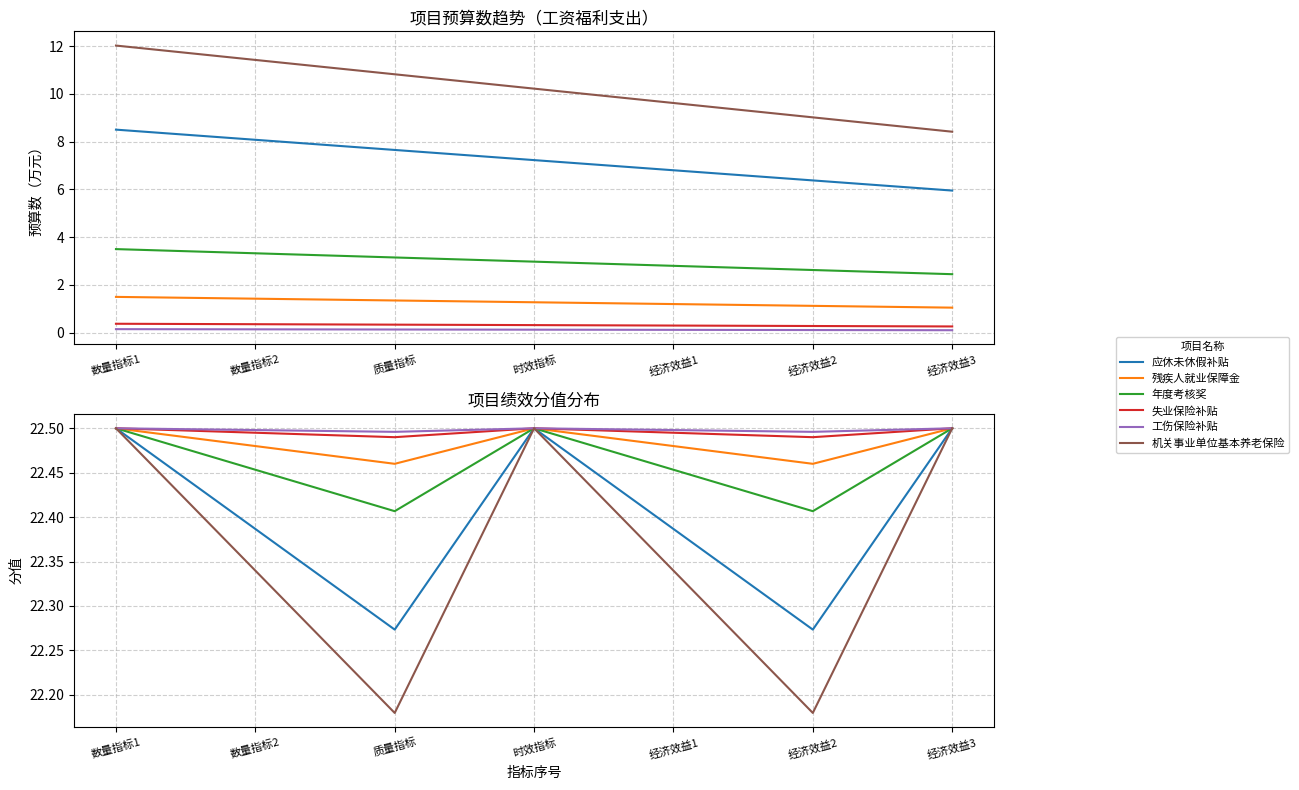

True or false: 年度考核奖 and 机关事业单位基本养老保险 intersect in this chart.

False